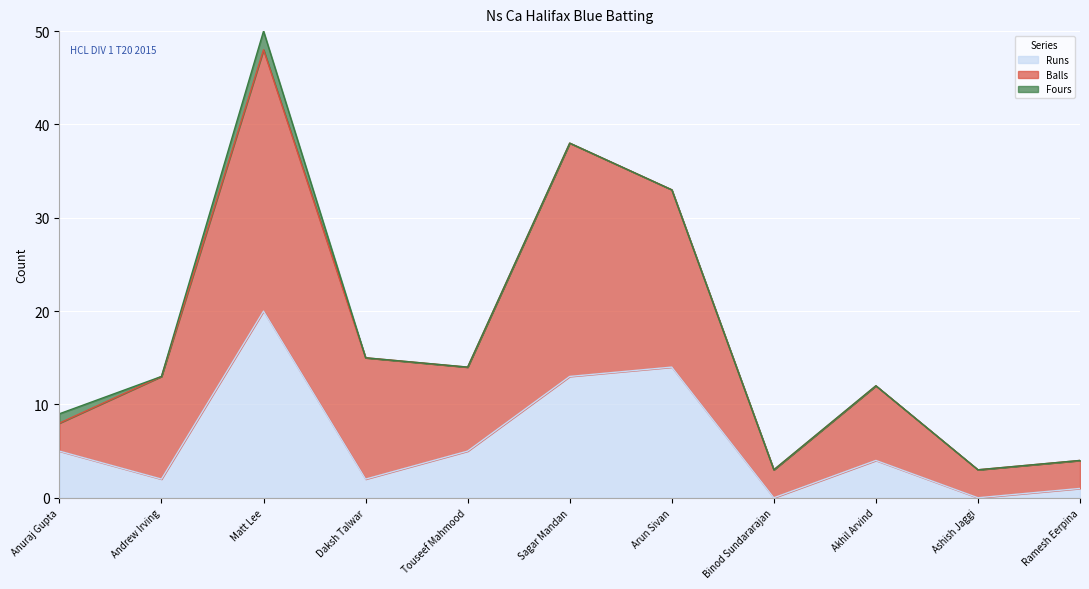

What is the label of the 6th point from the right?

Sagar Mandan